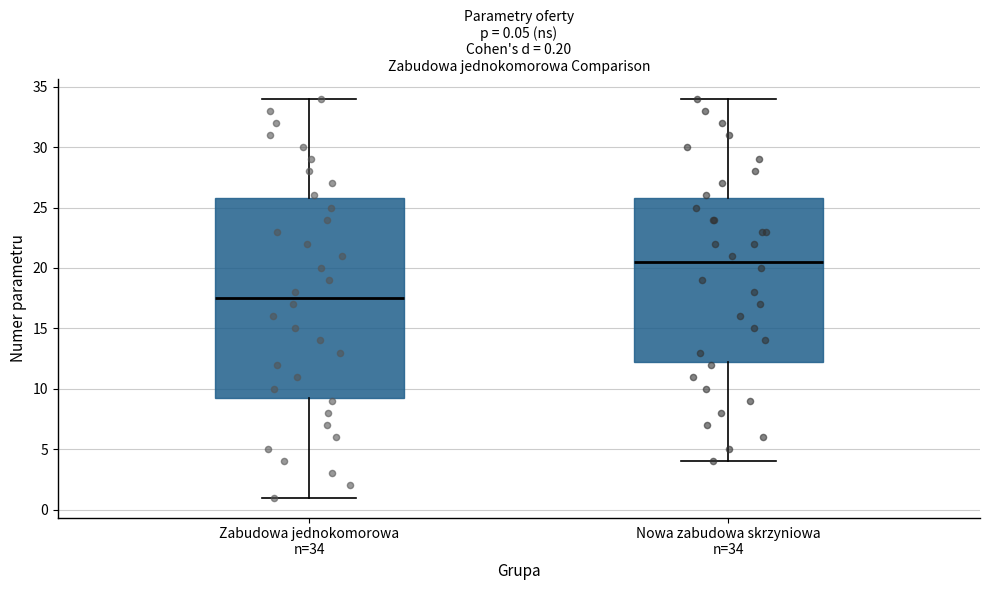

Comparing the boxes themselves (not the whiskers), which one is the tallest?

Zabudowa jednokomorowa n=34